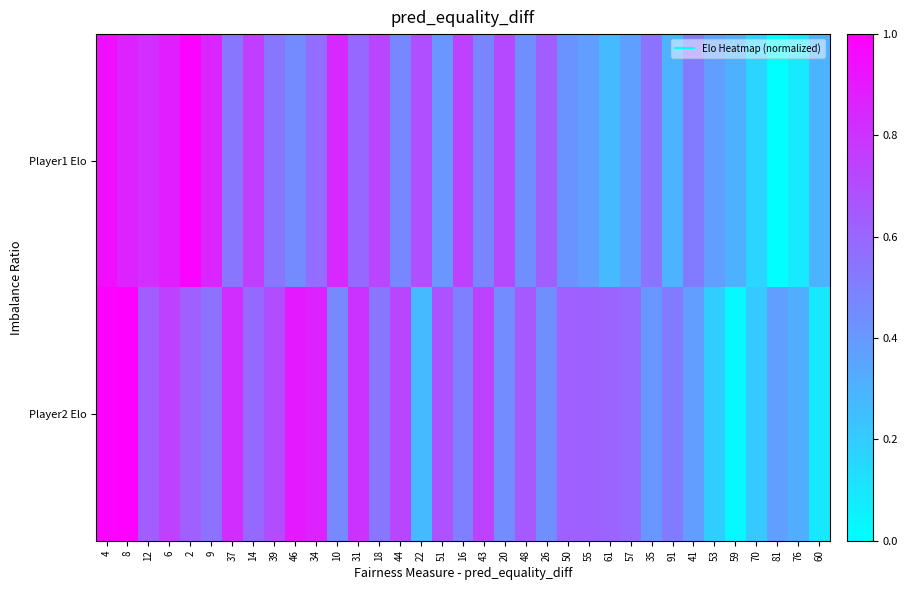

Reading left to right, extract all data points from this chart.

Player1 Elo: 4=0.9	8=0.9	12=0.8	6=0.9	2=1.0	9=0.9	37=0.5	14=0.8	39=0.5	46=0.5	34=0.6	10=0.8	31=0.6	18=0.7	44=0.5	22=0.7	51=0.4	16=0.7	43=0.5	20=0.7	48=0.4	26=0.6	50=0.4	55=0.4	61=0.3	57=0.4	35=0.6	91=0.3	41=0.5	53=0.4	59=0.3	70=0.2	81=0.0	76=0.1	60=0.3
Player2 Elo: 4=1.0	8=1.0	12=0.6	6=0.7	2=0.6	9=0.5	37=0.8	14=0.6	39=0.7	46=0.9	34=0.9	10=0.5	31=0.8	18=0.5	44=0.7	22=0.3	51=0.7	16=0.5	43=0.7	20=0.4	48=0.7	26=0.4	50=0.6	55=0.6	61=0.6	57=0.6	35=0.4	91=0.5	41=0.4	53=0.2	59=0.0	70=0.2	81=0.4	76=0.3	60=0.1